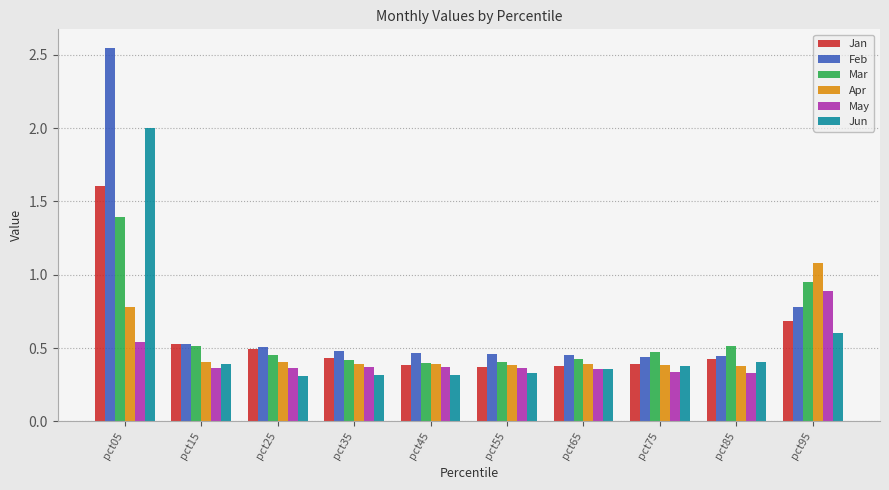

Which series has the widest spread of values?

Feb